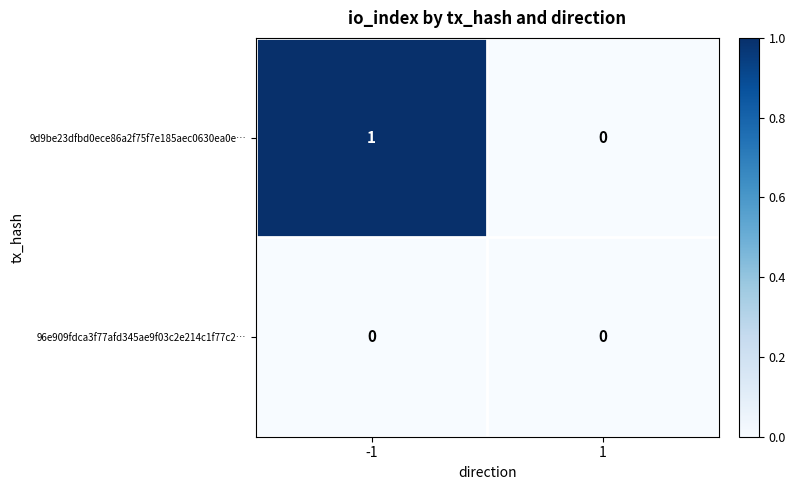

What is the total value across all series at -1?

1